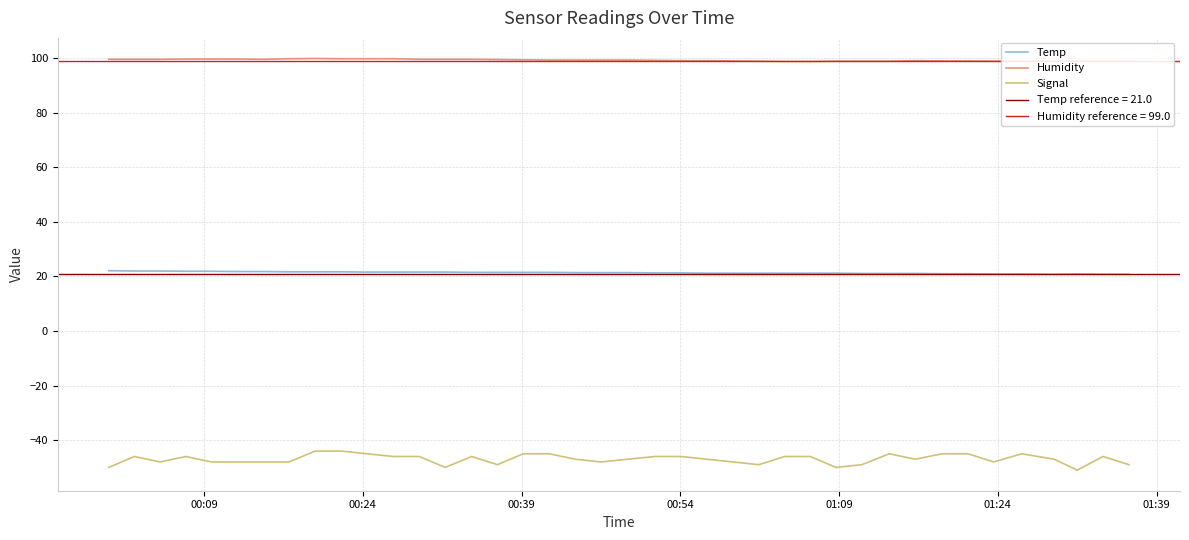

How many Signal values are between -48 and -46?

23